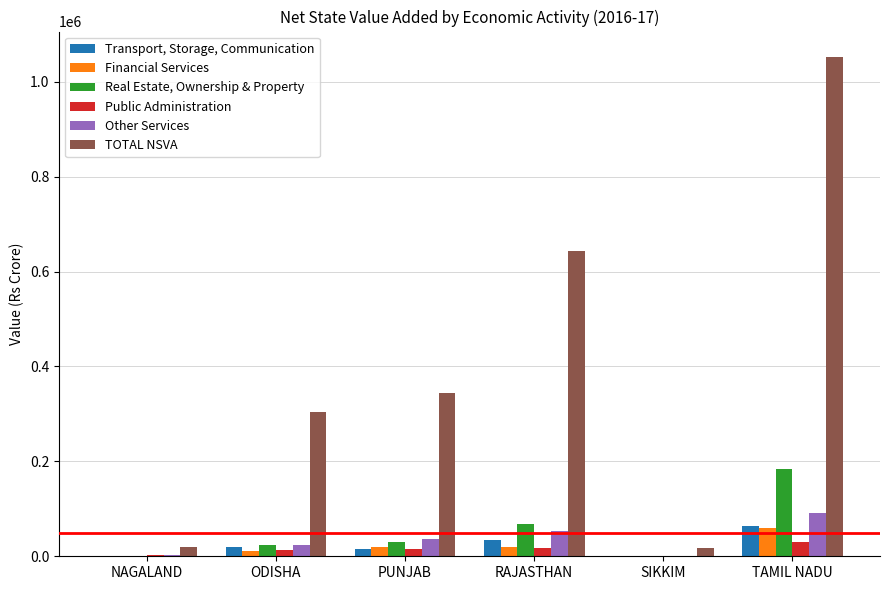

The Other Services series shows 37164 at PUNJAB. True or false?

True